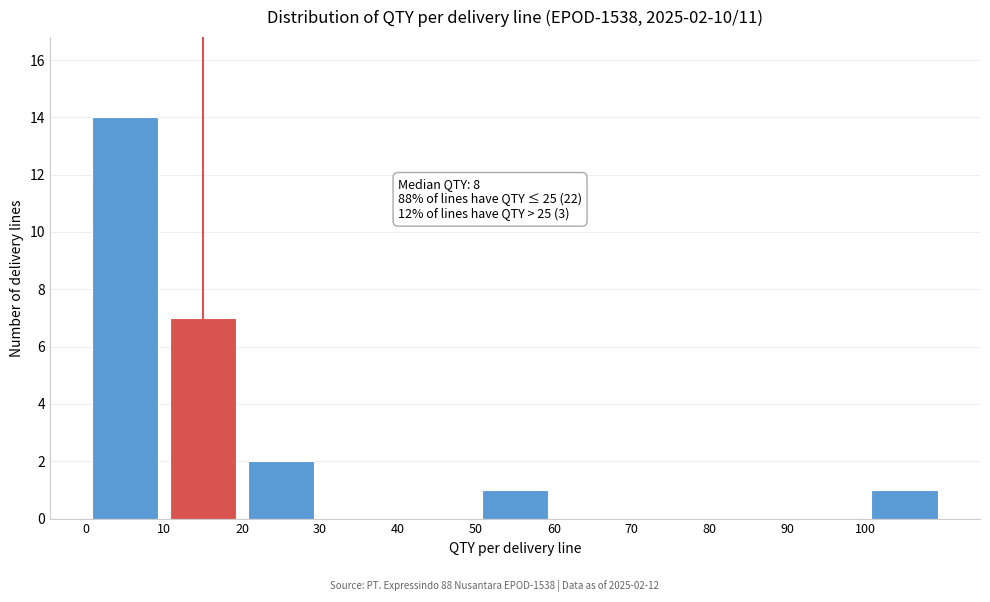

Which range on the x-axis has the tallest bar?

0 to 10